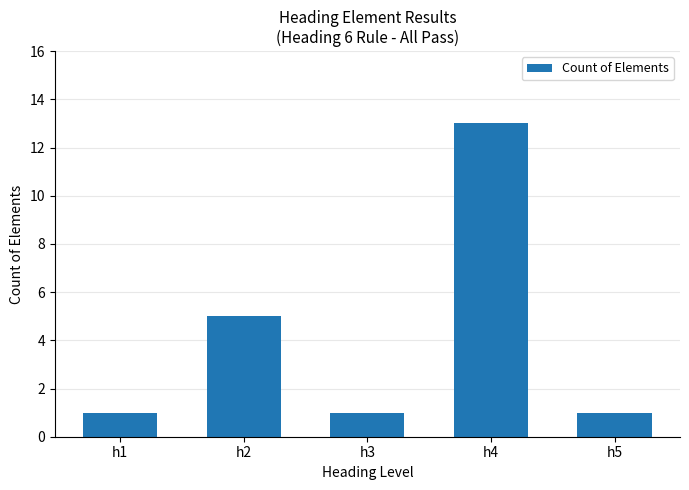

At which category does the chart reach its peak across all series?

h4